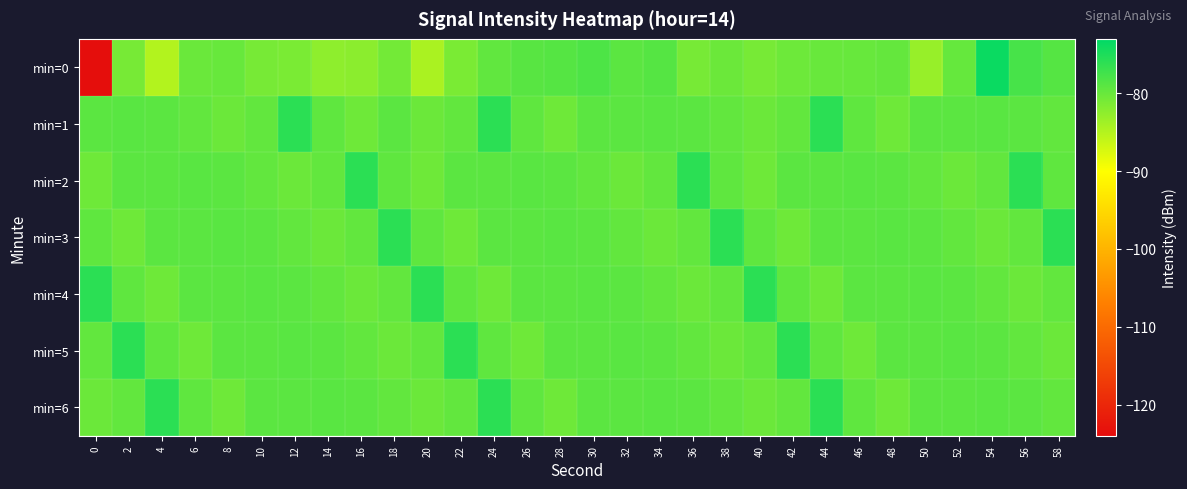

Which category has the highest value across all series?

54